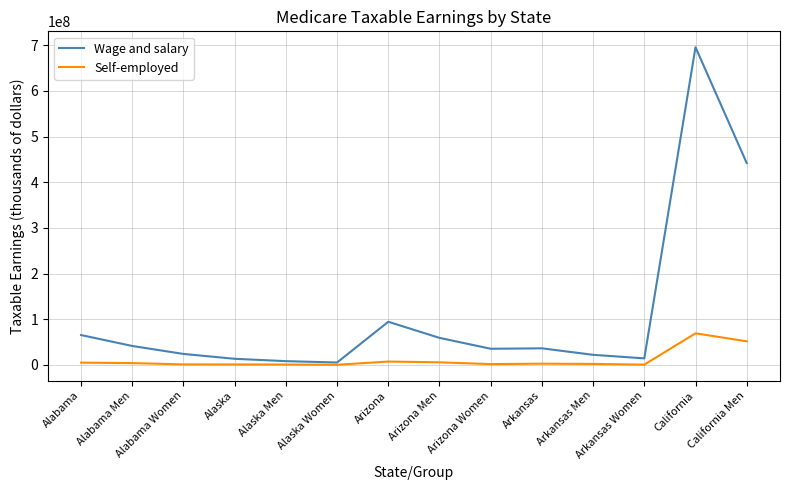

What is the minimum value shown in the chart?

231821